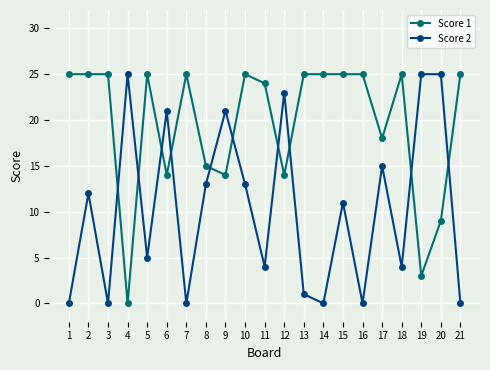

True or false: Score 2 has more than 2 points higher than both neighbors.

True